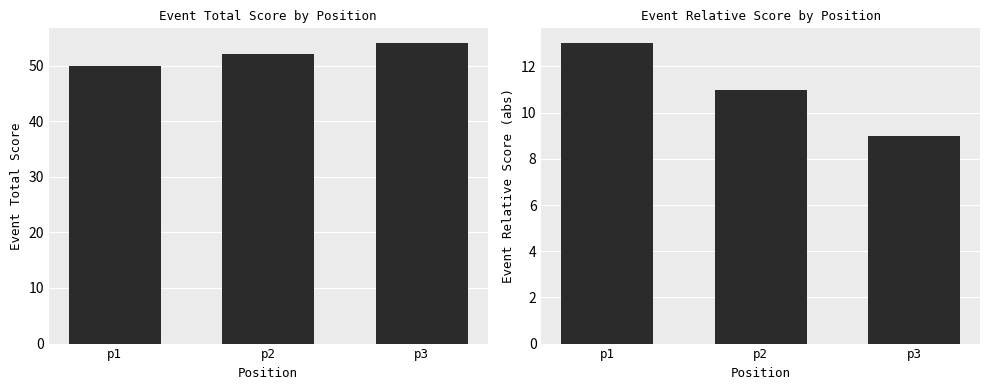

What is the sum of the event_relative_score values at p3 and p2?

20